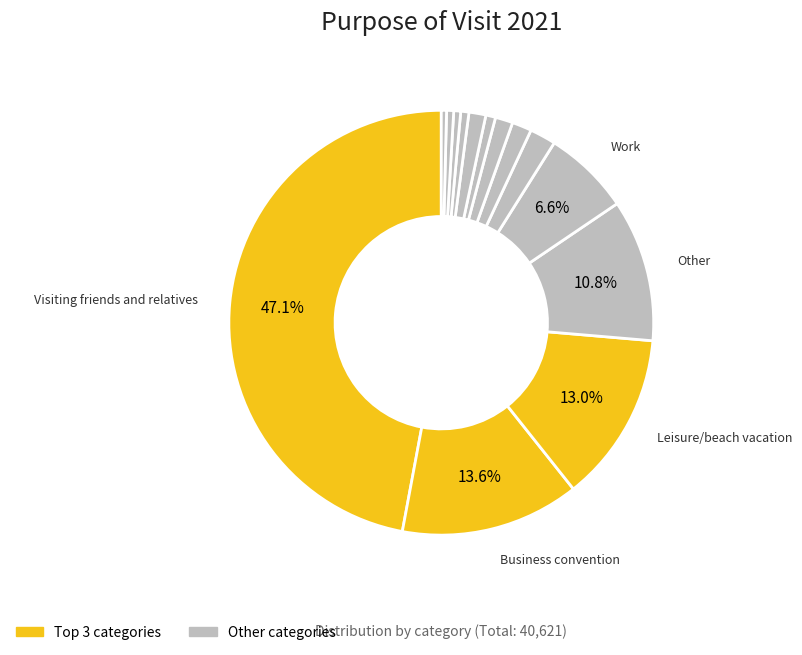

To the nearest percent, what is the average slice percentage?

7%